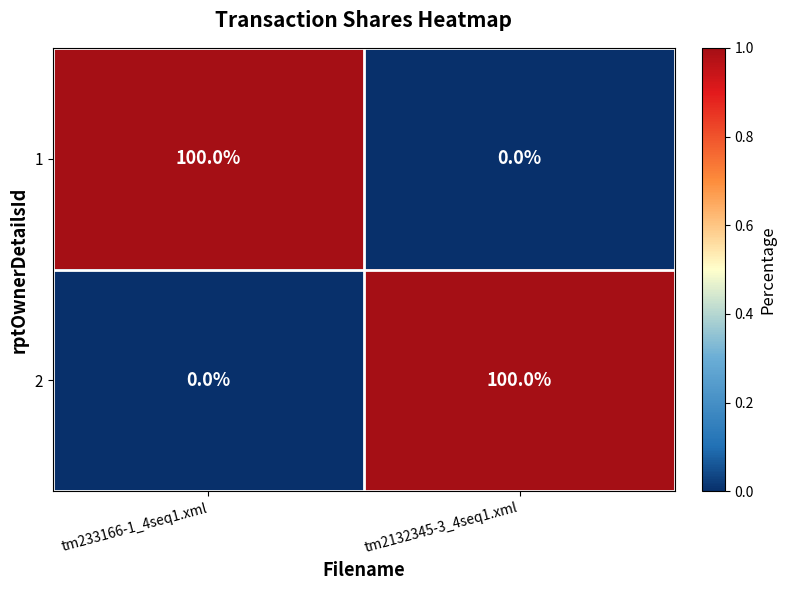

How many series are shown in this chart?

2